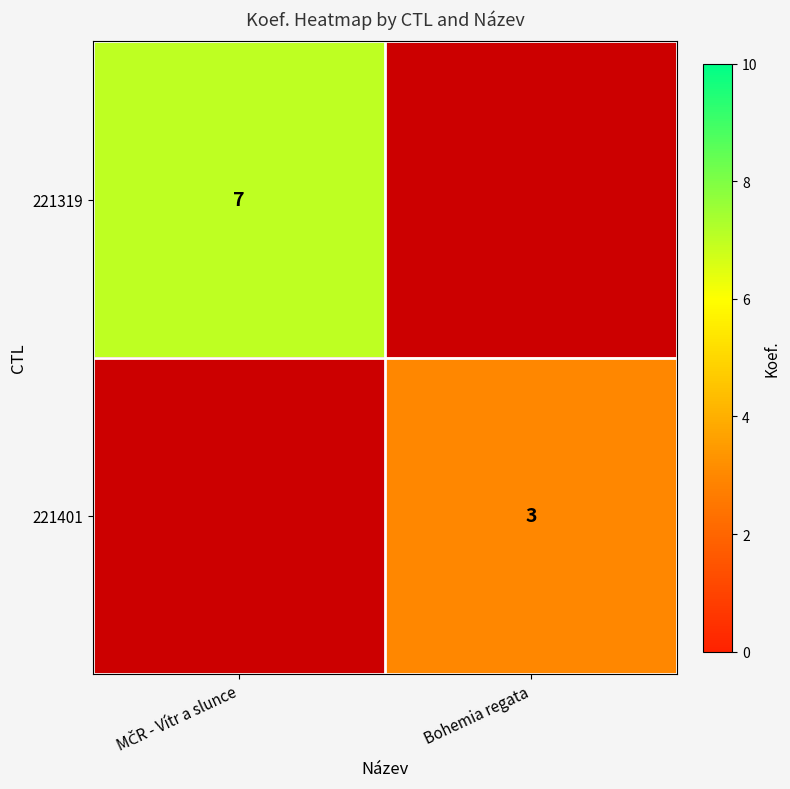

The value of 221401 at Bohemia regata is 4. True or false?

False